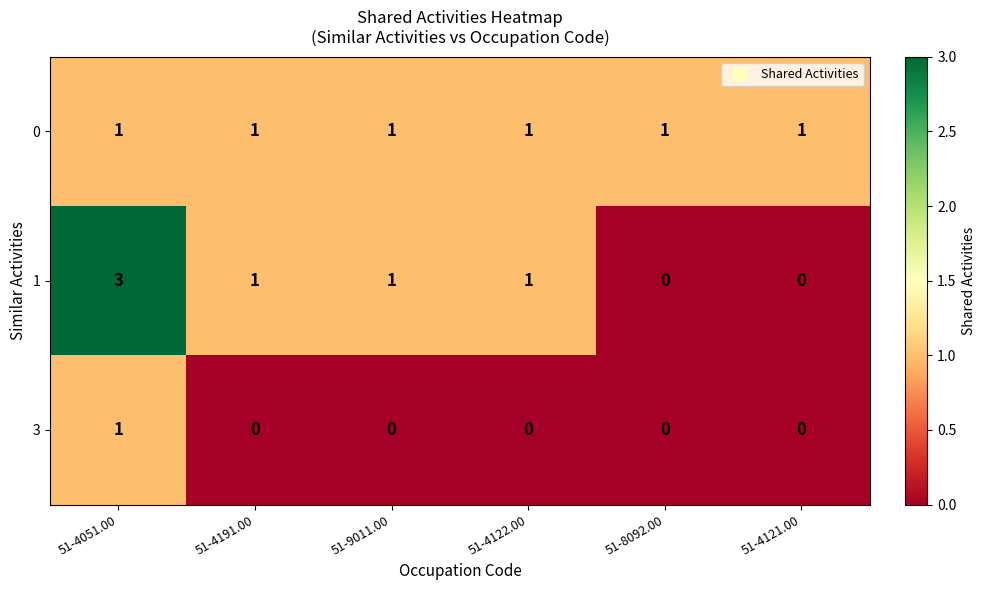

At which category is the sum across all series the highest?

51-4051.00